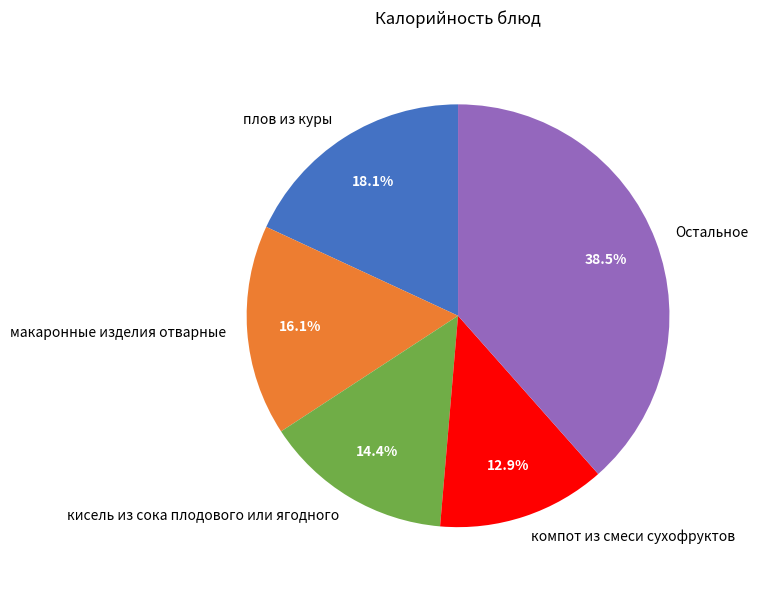

Is it true that макаронные изделия отварные is 16% of the pie?

True